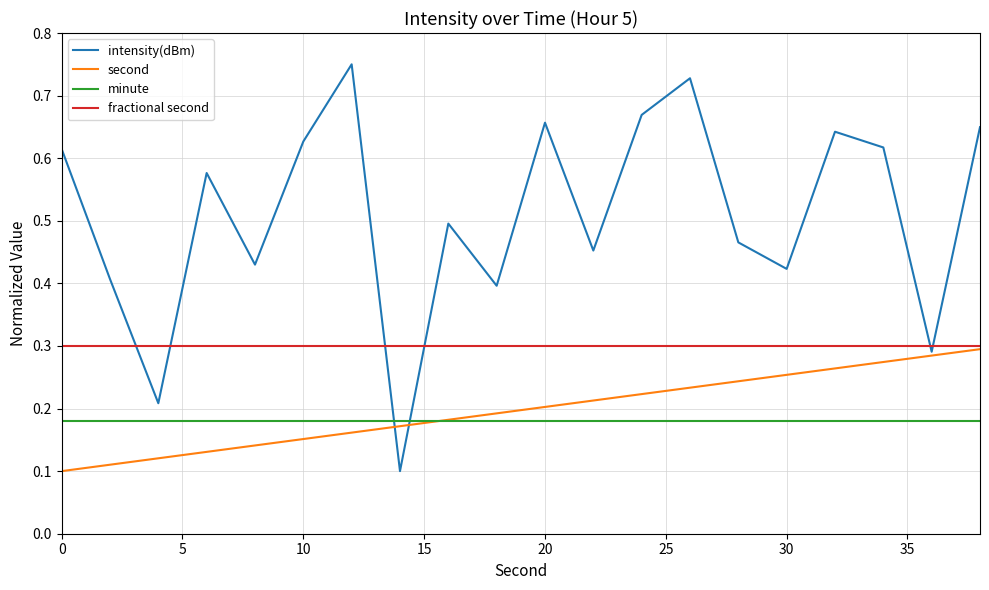

Which series has the largest total across all categories?

intensity(dBm)